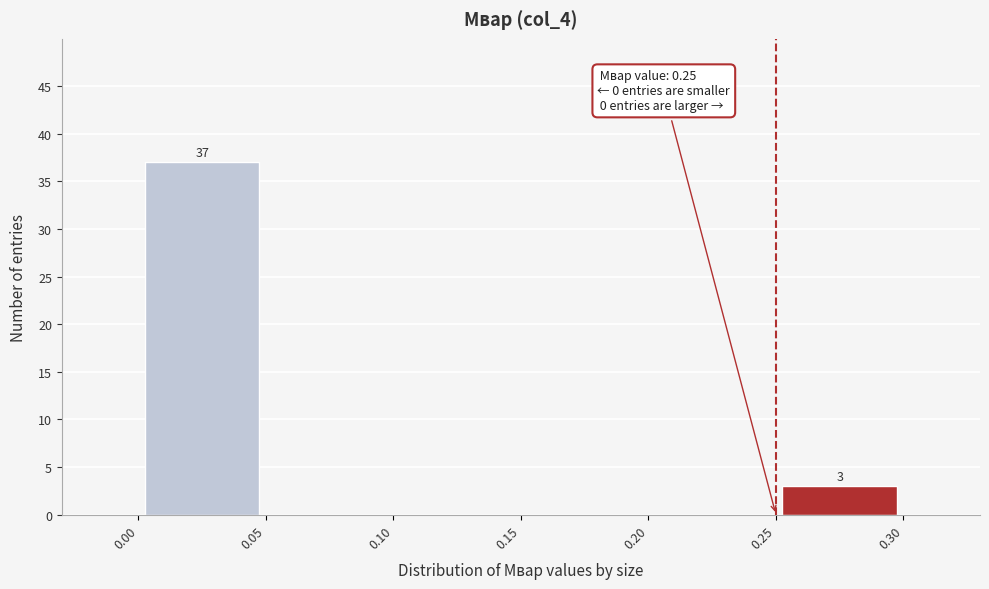

Over which range of the x-axis is the bar tallest?

0.00 to 0.05